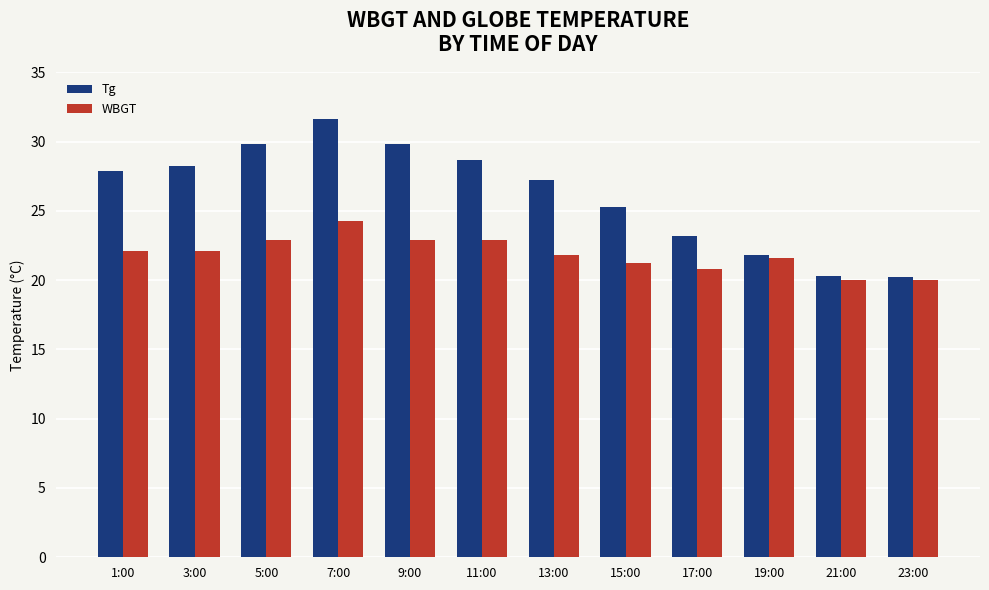

At how many categories does at least one series exceed 23?

9